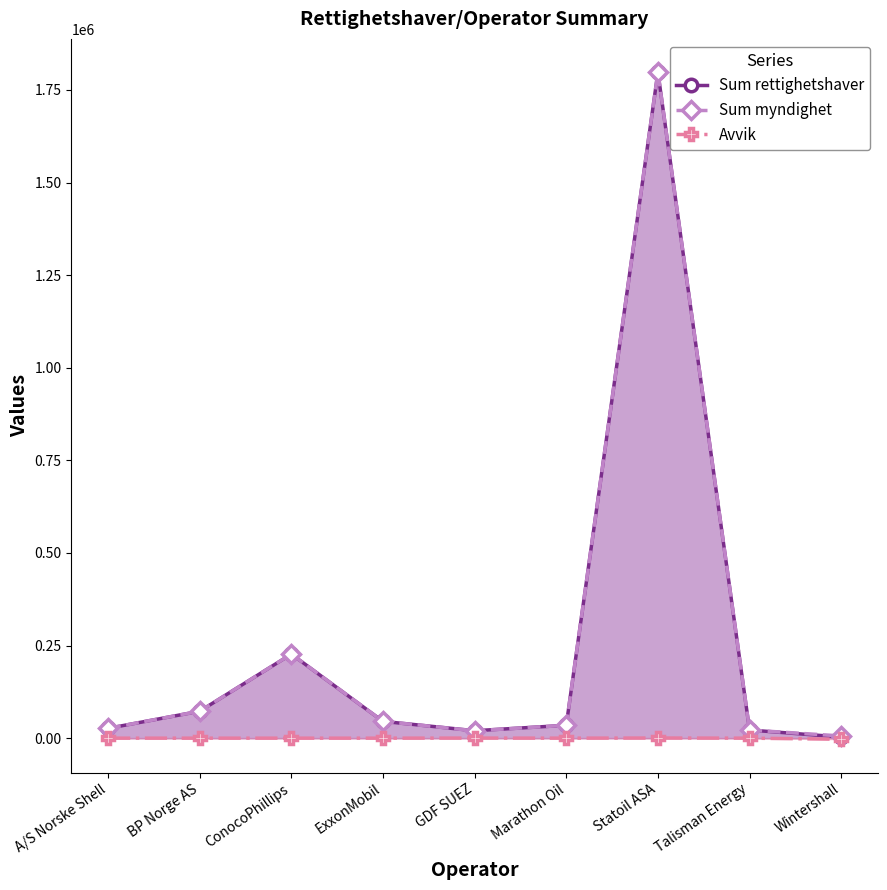

Rank the categories by Sum rettighetshaver value from lowest to highest.

Wintershall, GDF SUEZ, Talisman Energy, A/S Norske Shell, Marathon Oil, ExxonMobil, BP Norge AS, ConocoPhillips, Statoil ASA